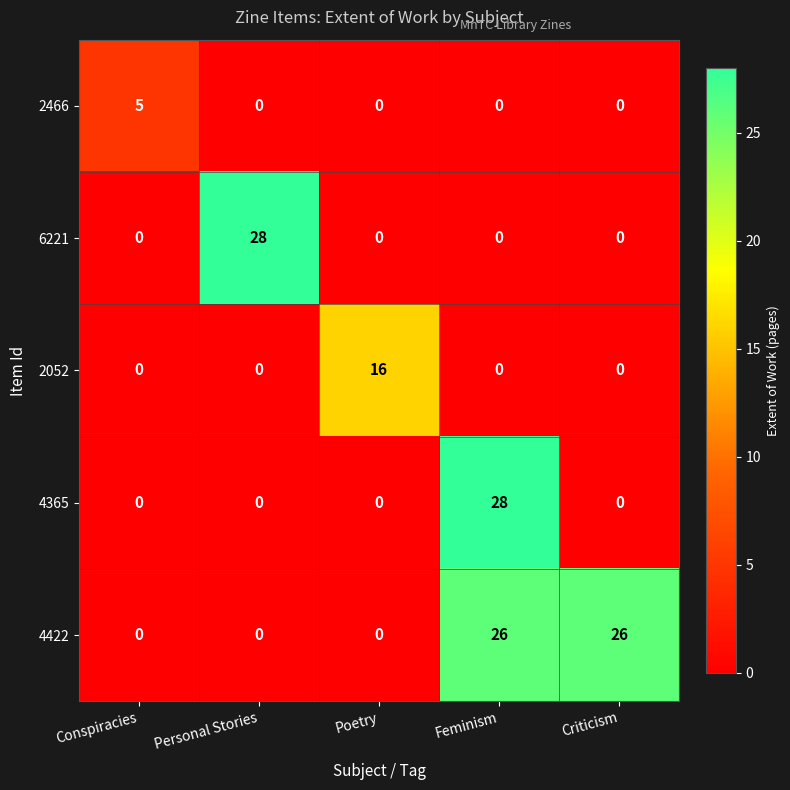

How many categories are shown in the chart?

5